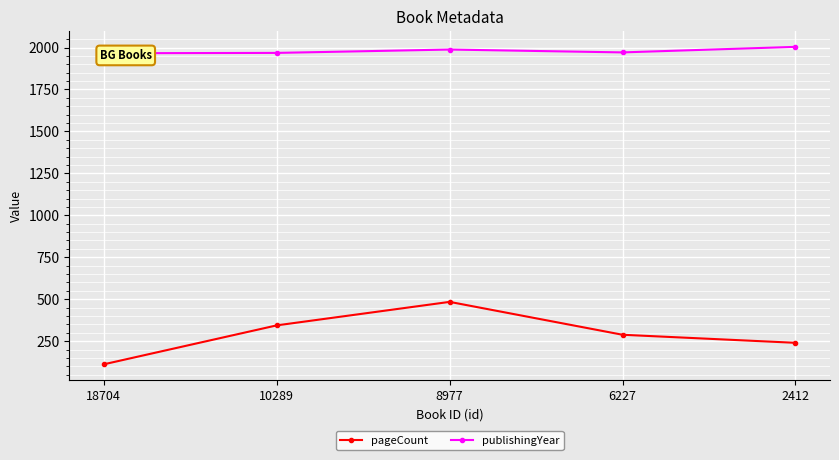

What is the difference between the publishingYear values at 8977 and 6227?

17